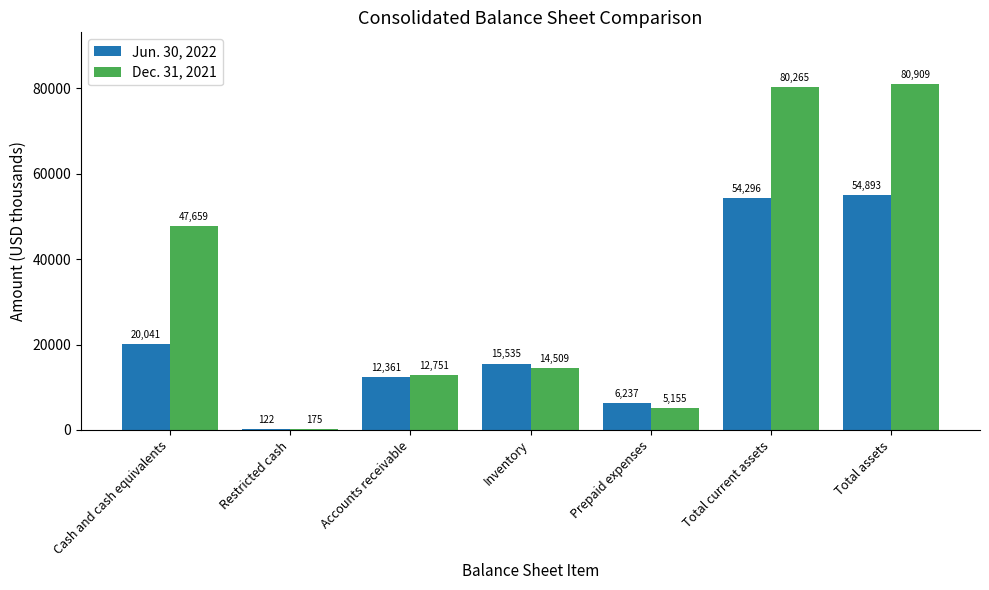

Which series changed the most between Cash and cash equivalents and Total current assets?

Jun. 30, 2022